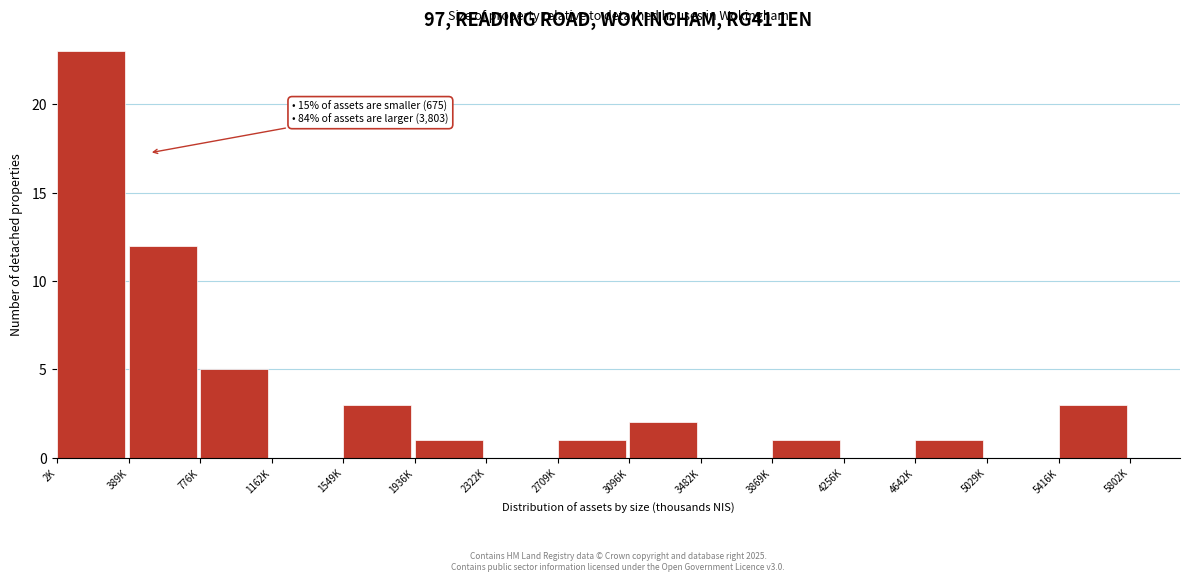

Reading left to right, extract all data points from this chart.

2K=23	389K=12	776K=5	1162K=0	1549K=3	1936K=1	2322K=0	2709K=1	3096K=2	3482K=0	3869K=1	4256K=0	4642K=1	5029K=0	5416K=3